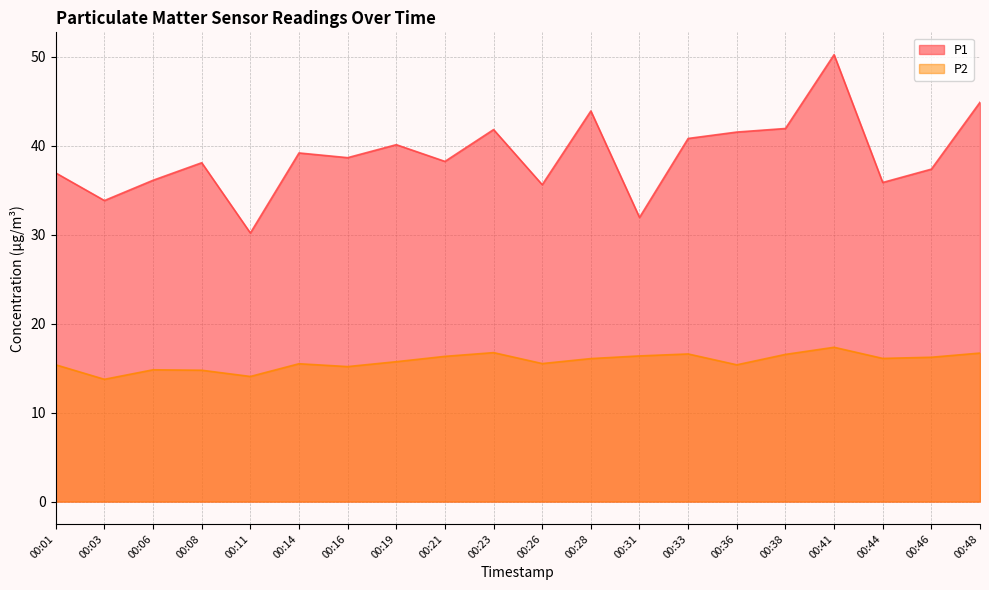

Which category has the lowest value in the P2 series?

00:03